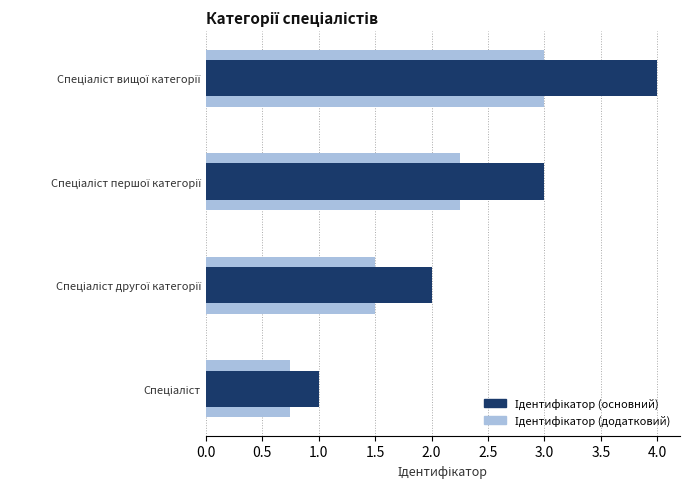

How many groups of bars are there?

4